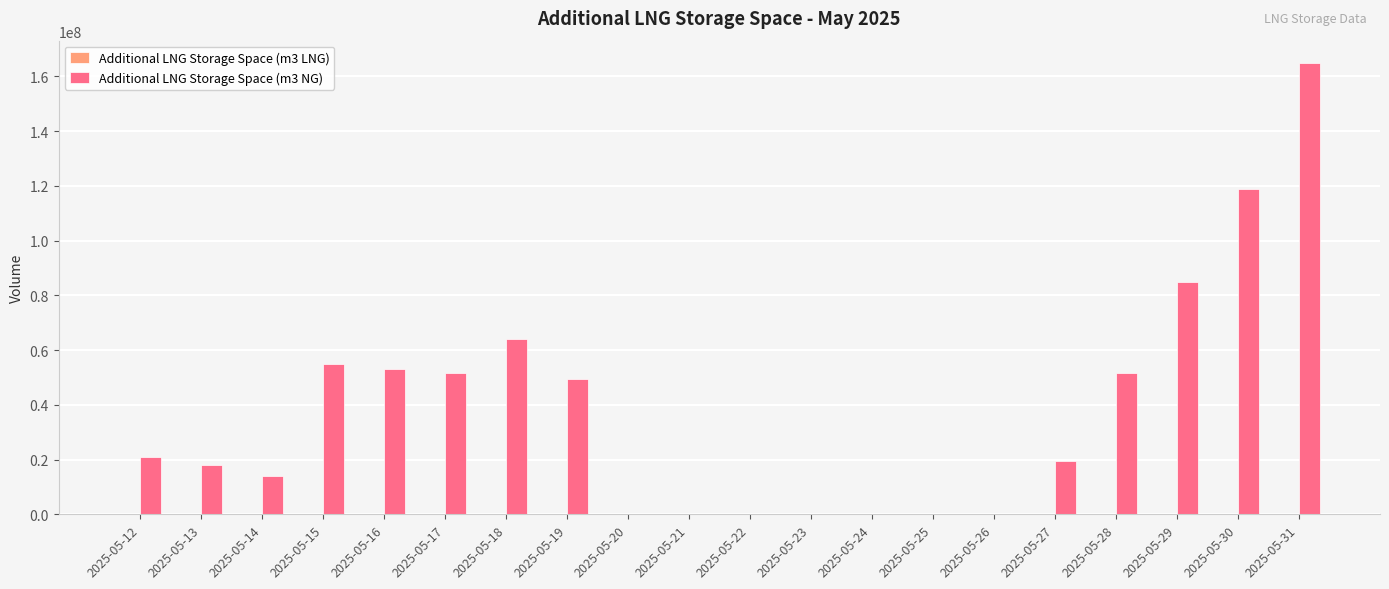

How many groups of bars are there?

20